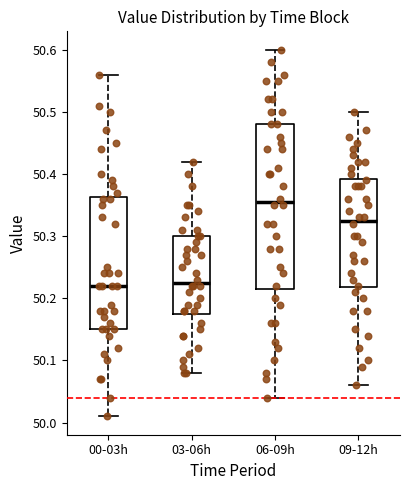

Reading left to right, transcribe this box plot: for each box, give where its median line is, the range the box spans, and where its two whiskers end, as read against the y-axis. The values are not printed on the chart, so give them approximately, as read against the axis.

00-03h: median 50.22, box 50.15 to 50.36, whiskers 50.01 to 50.56
03-06h: median 50.23, box 50.18 to 50.30, whiskers 50.08 to 50.42
06-09h: median 50.36, box 50.22 to 50.48, whiskers 50.04 to 50.60
09-12h: median 50.33, box 50.22 to 50.39, whiskers 50.06 to 50.50